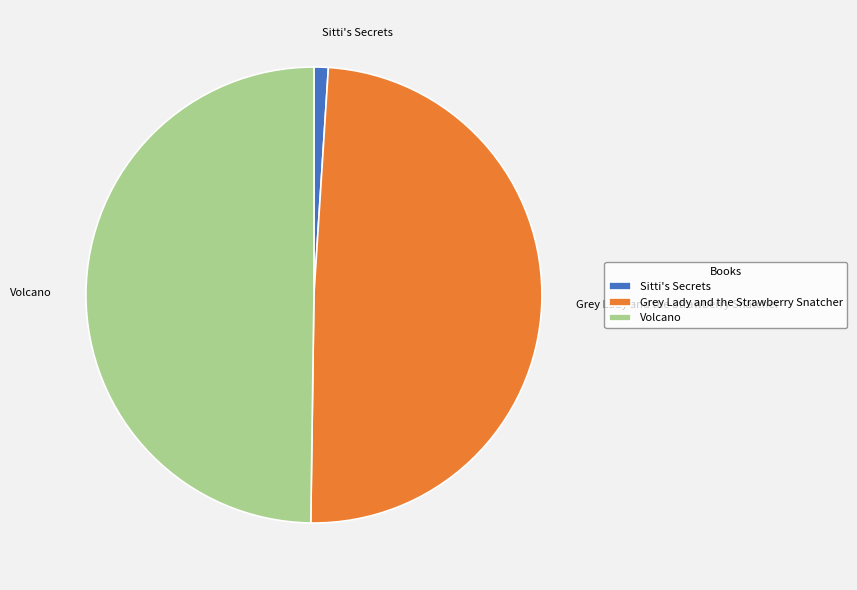

Does Sitti's Secrets represent more than half of the total?

No